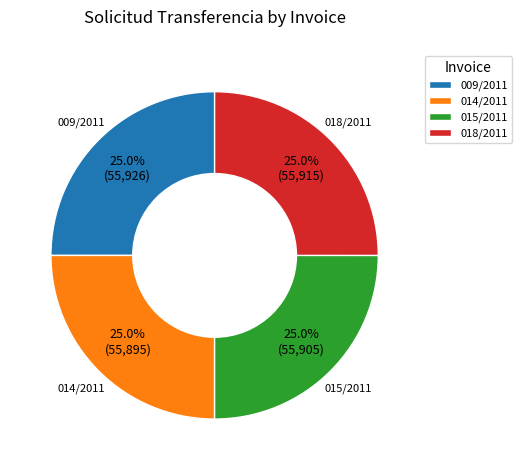

Approximately how many times larger is the value at 014/2011 compared to 015/2011?

1.0